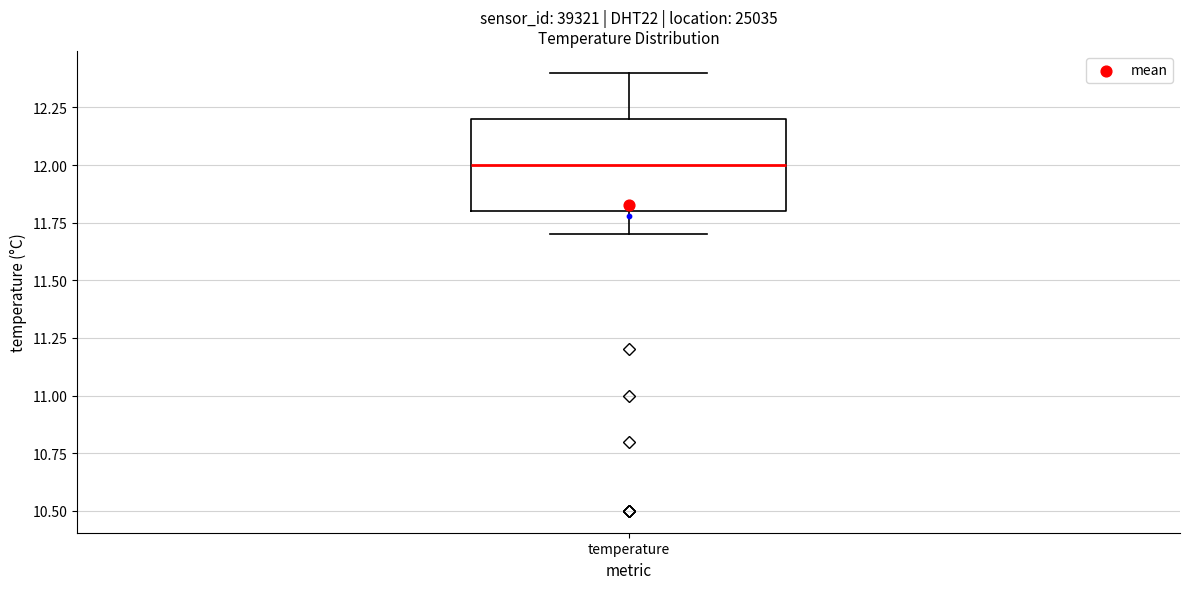

Transcribe this box plot: give where the median line is, the range the box spans, and where the two whiskers end, as read against the y-axis. The values are not printed on the chart, so give them approximately, as read against the axis.

median 12.0, box 11.8 to 12.2, whiskers 11.7 to 12.4